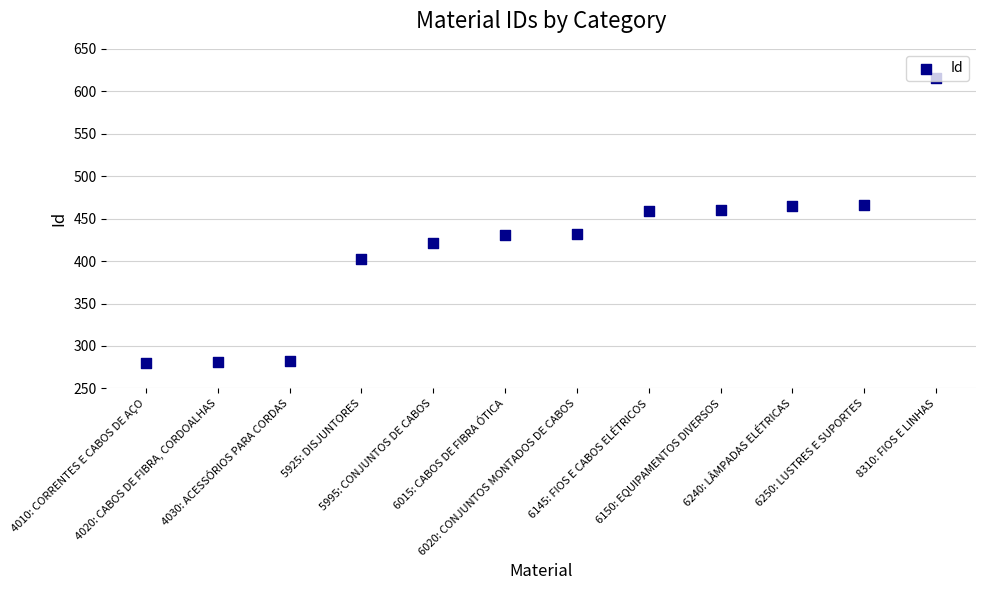

What is the change in value from 4020: CABOS DE FIBRA, CORDOALHAS to 4030: ACESSÓRIOS PARA CORDAS?

+1